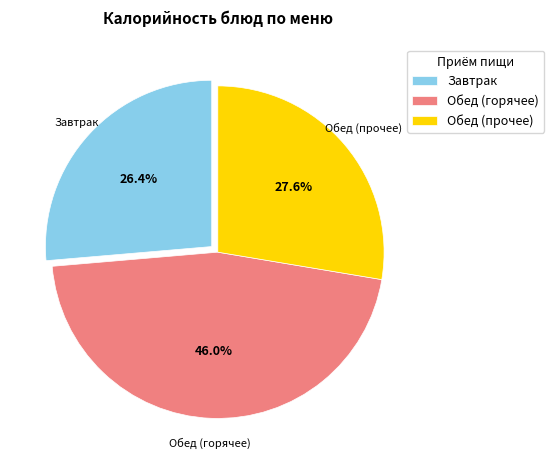

Rank the categories by value from lowest to highest.

Завтрак, Обед (прочее), Обед (горячее)